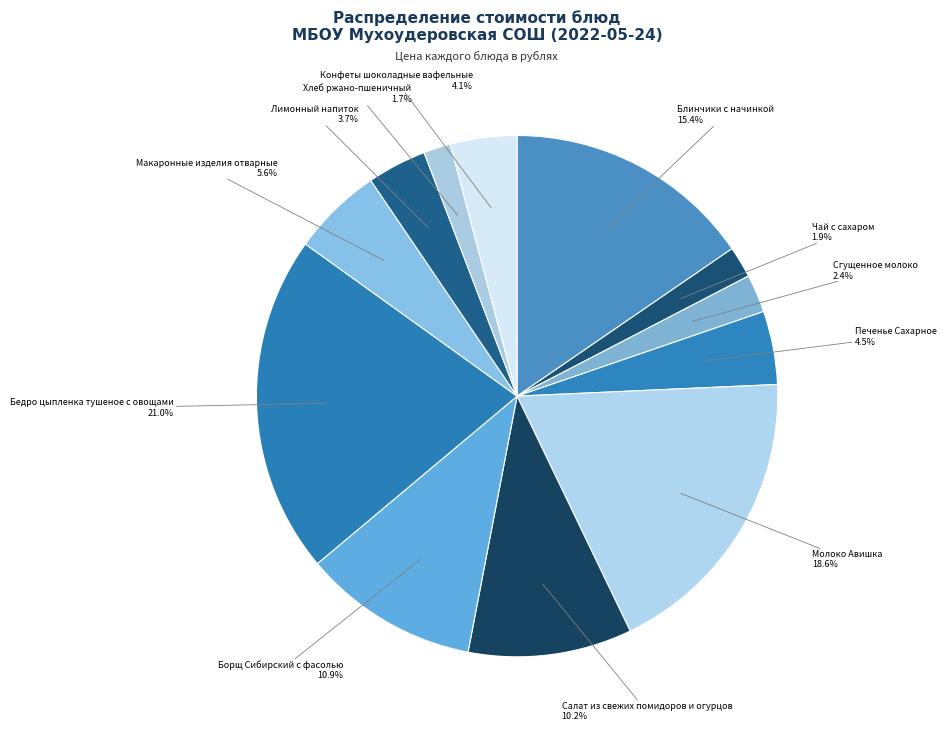

Do Печенье Сахарное and Сгущенное молоко together represent more than half of the pie?

No